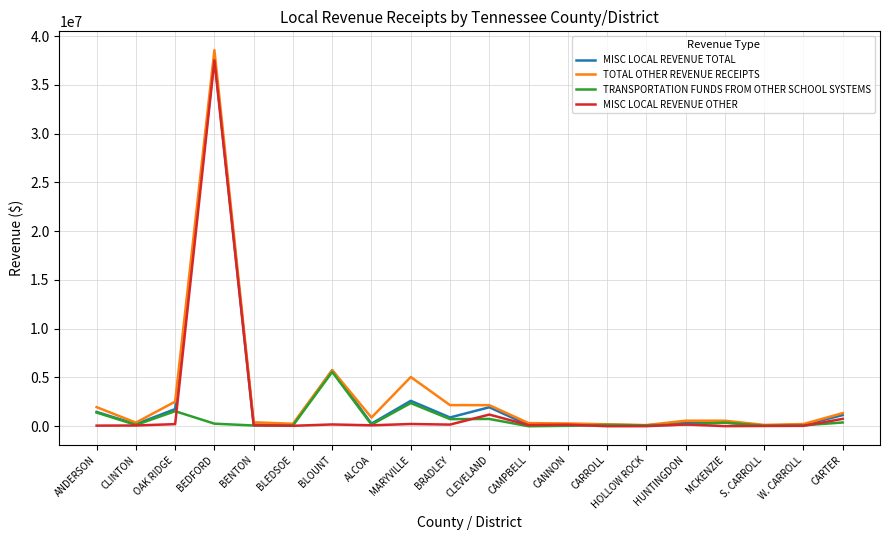

What are all the series names shown in the legend?

MISC LOCAL REVENUE TOTAL, TOTAL OTHER REVENUE RECEIPTS, TRANSPORTATION FUNDS FROM OTHER SCHOOL SYSTEMS, MISC LOCAL REVENUE OTHER